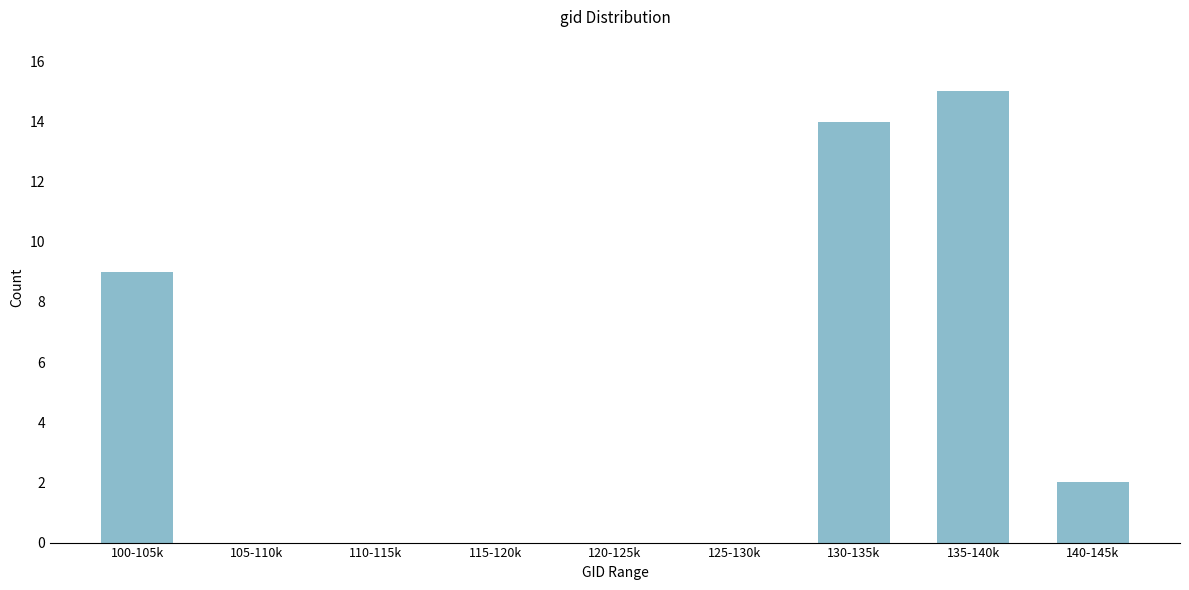

Reading left to right, transcribe all the data shown in this chart.

100-105k=9	105-110k=0	110-115k=0	115-120k=0	120-125k=0	125-130k=0	130-135k=14	135-140k=15	140-145k=2